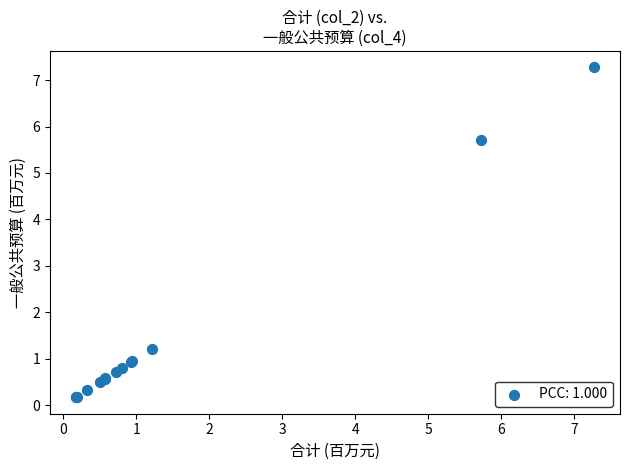

What Y value in the scatter plot is closest to 3?

1.2